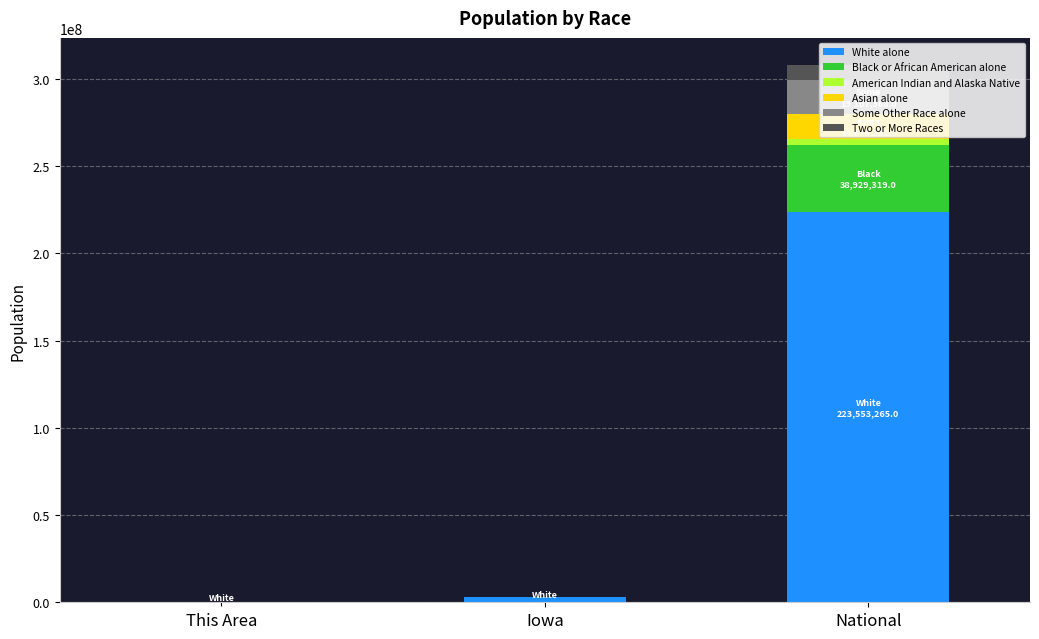

What is the maximum value for White alone?

223553265